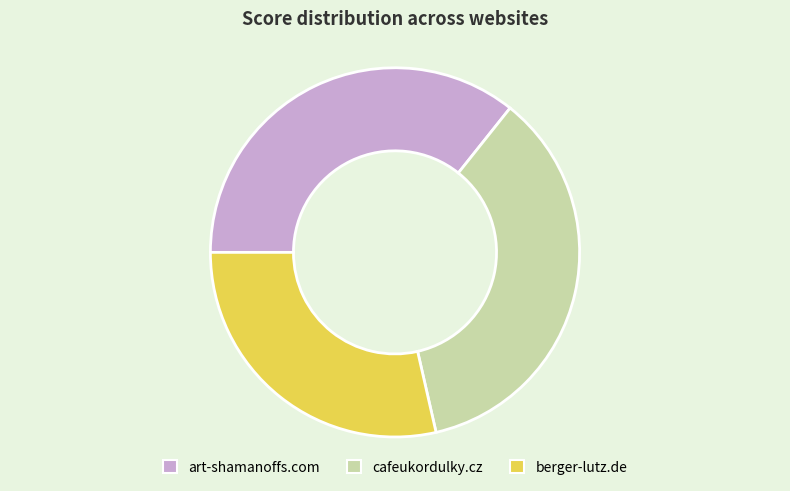

Is it true that berger-lutz.de is 23% of the pie?

False